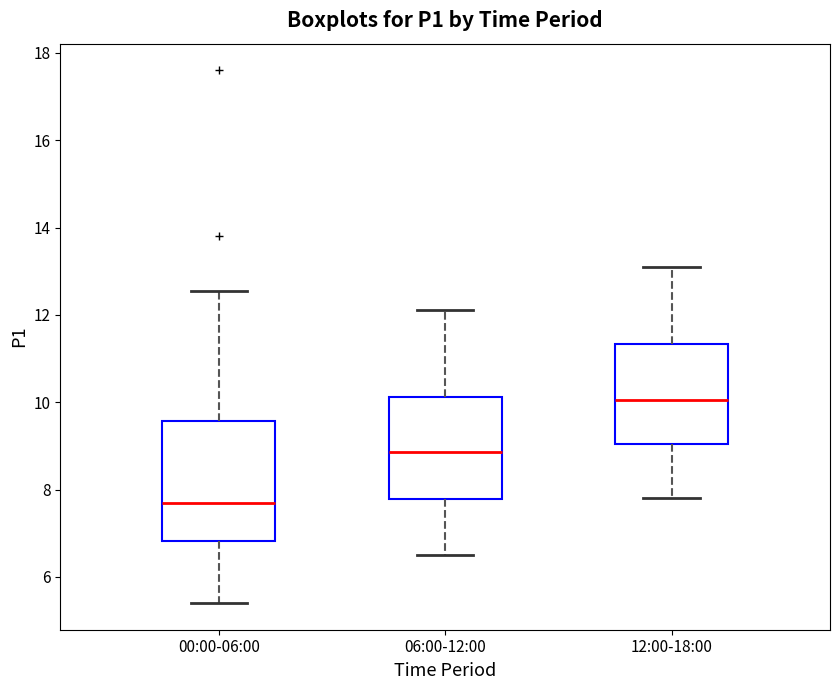

Comparing the boxes themselves (not the whiskers), which one is the tallest?

00:00-06:00